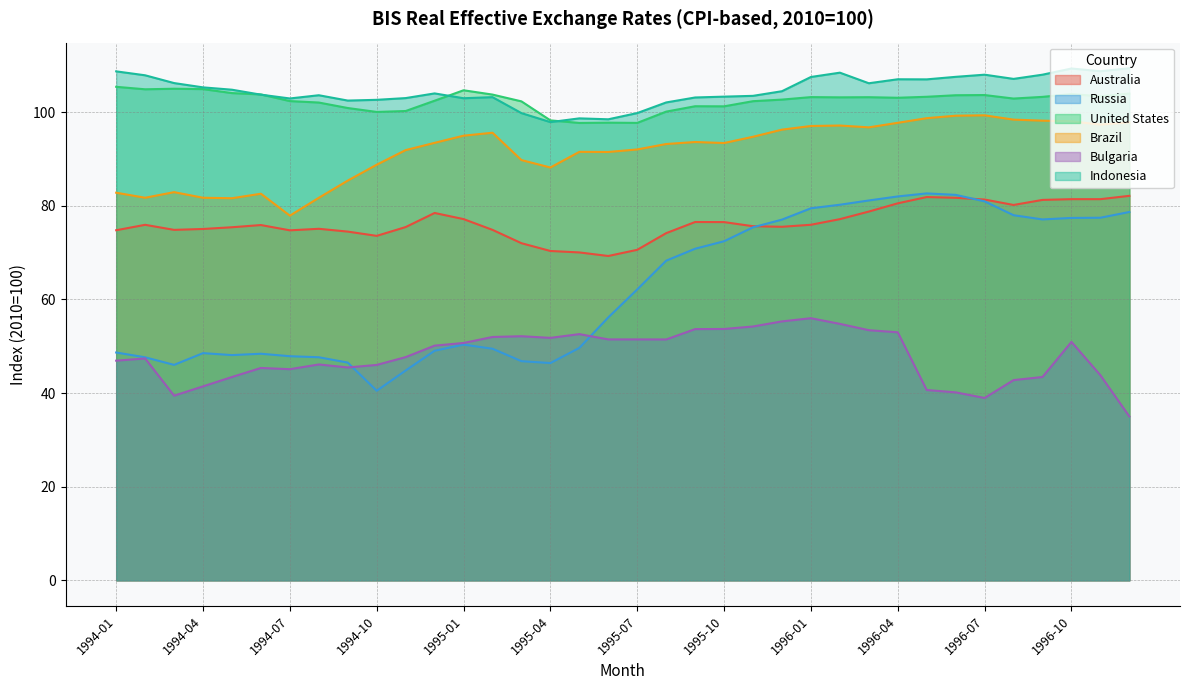

True or false: Brazil and Bulgaria intersect in this chart.

False